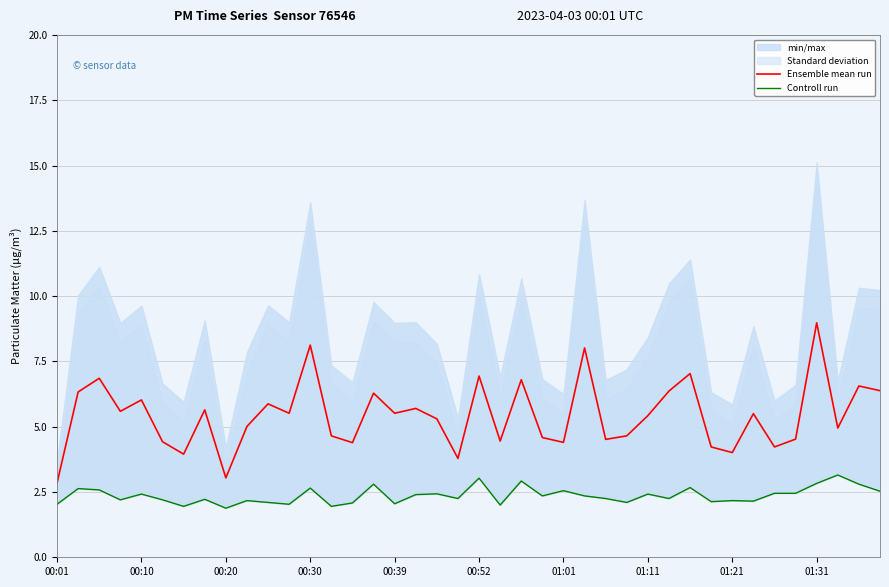

What is the lowest value of the Ensemble mean run series?

2.8